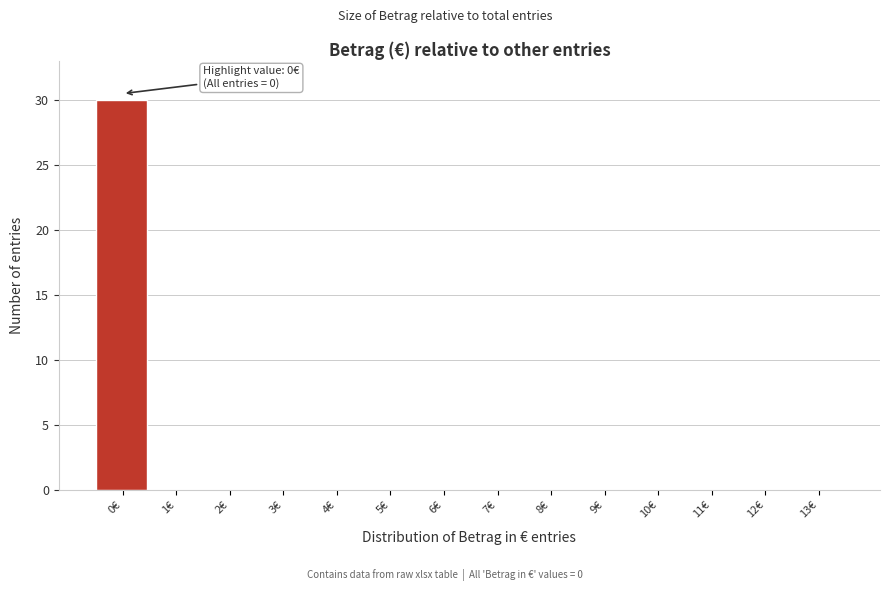

Reading left to right, list all the values displayed in this chart.

0€=30	1€=0	2€=0	3€=0	4€=0	5€=0	6€=0	7€=0	8€=0	9€=0	10€=0	11€=0	12€=0	13€=0